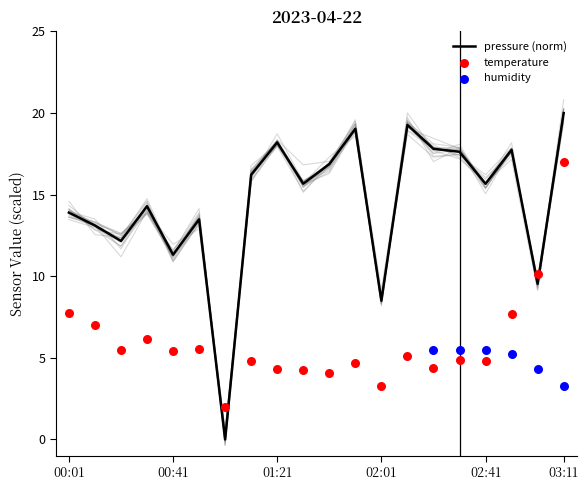

At which category is the sum across all series the highest?

03:11